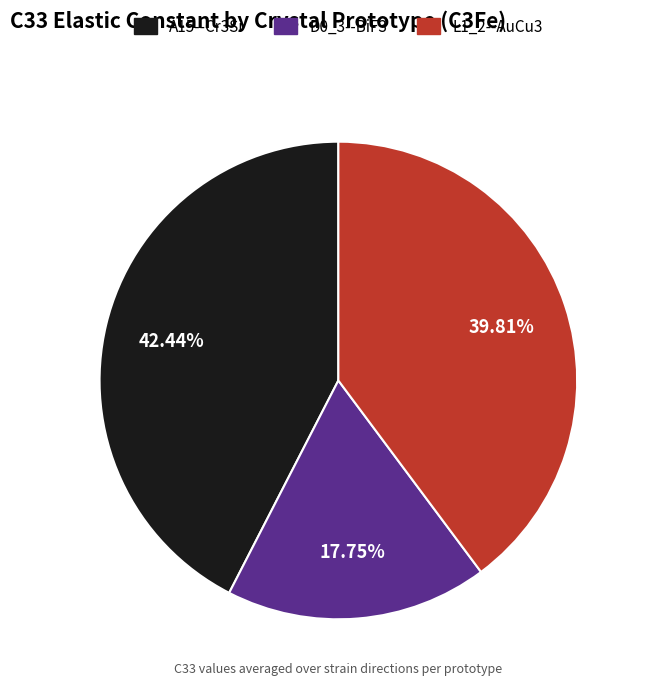

Rank the categories by value from highest to lowest.

A15--Cr3Si, L1_2--AuCu3, D0_3--BiF3